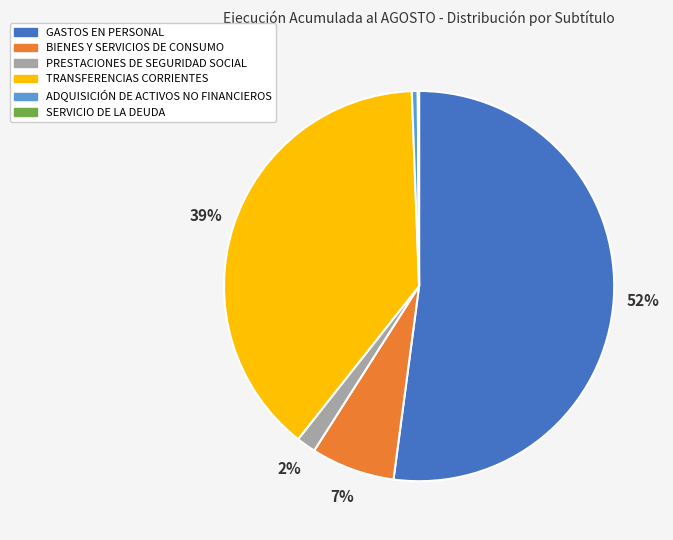

Is there a majority slice in this chart?

Yes